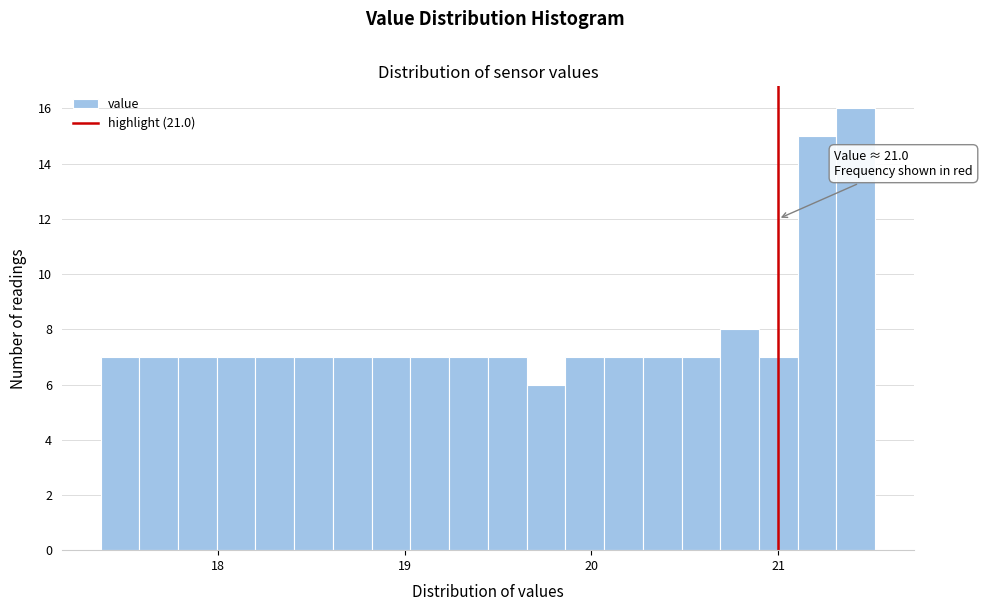

Around what value on the x-axis is the tallest bar? Give the approximate position of its centre, as read against the axis.

21.4